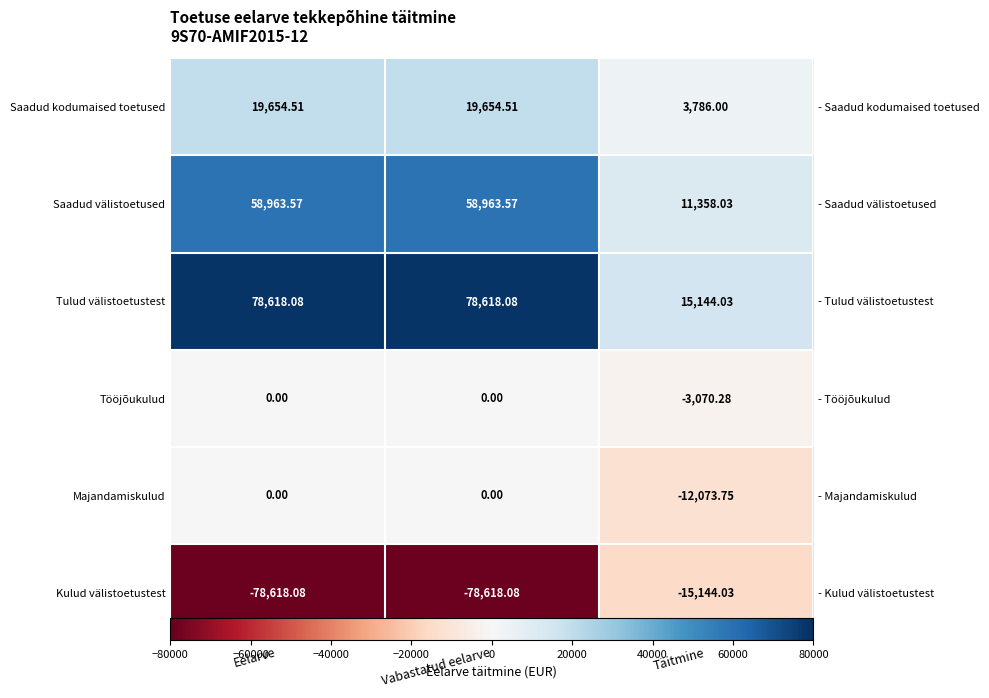

True or false: Saadud kodumaised toetused has a value of 19654.5 at Vabastatud eelarve.

True